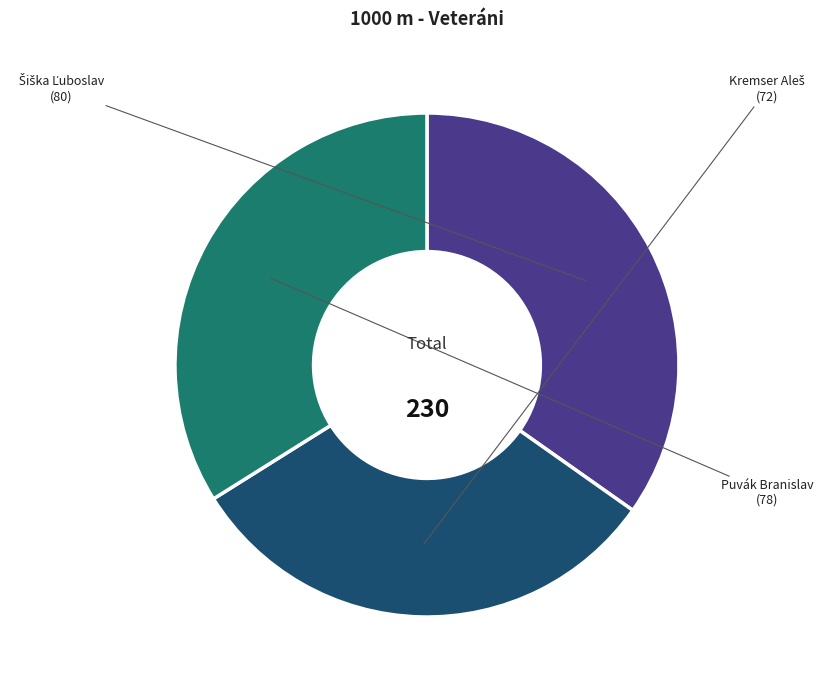

Is there a majority slice in this chart?

No